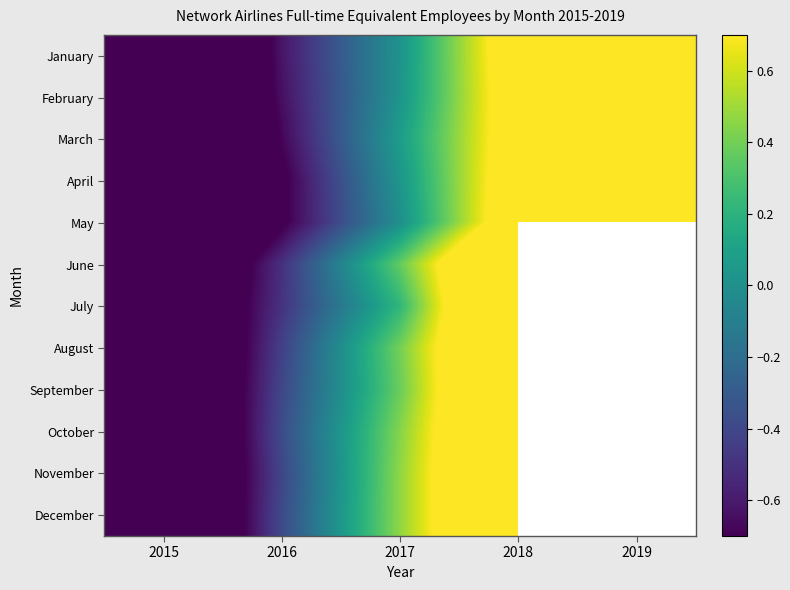

Rank the series by their maximum value, from highest to lowest.

July, June, September, August, October, November, December, April, February, May, March, January